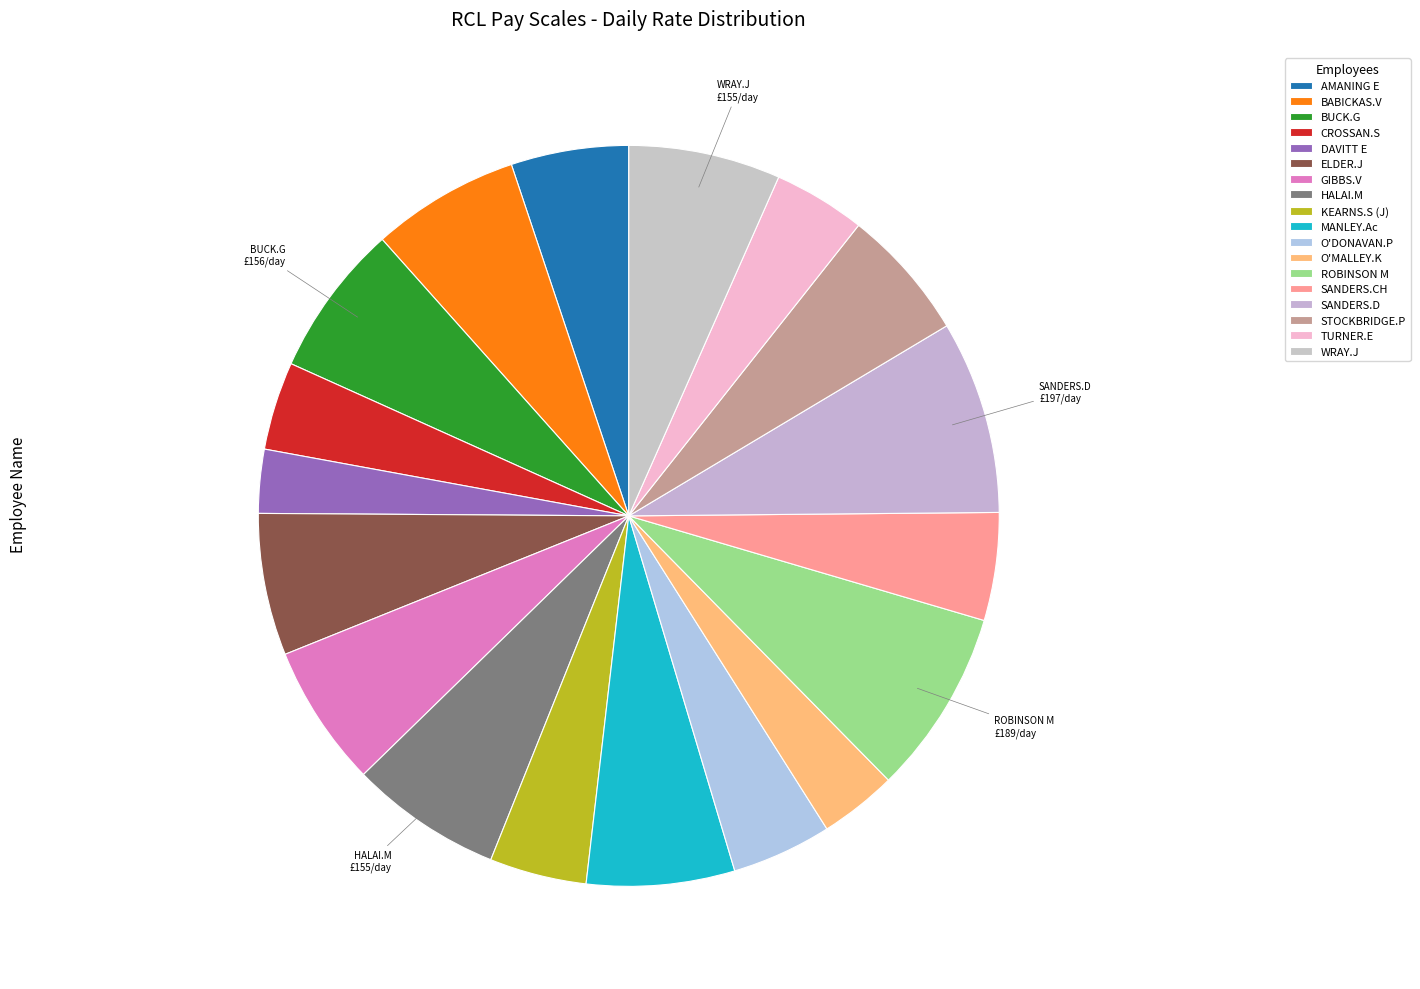

What percentage is the ROBINSON M slice, to the nearest percent?

8%